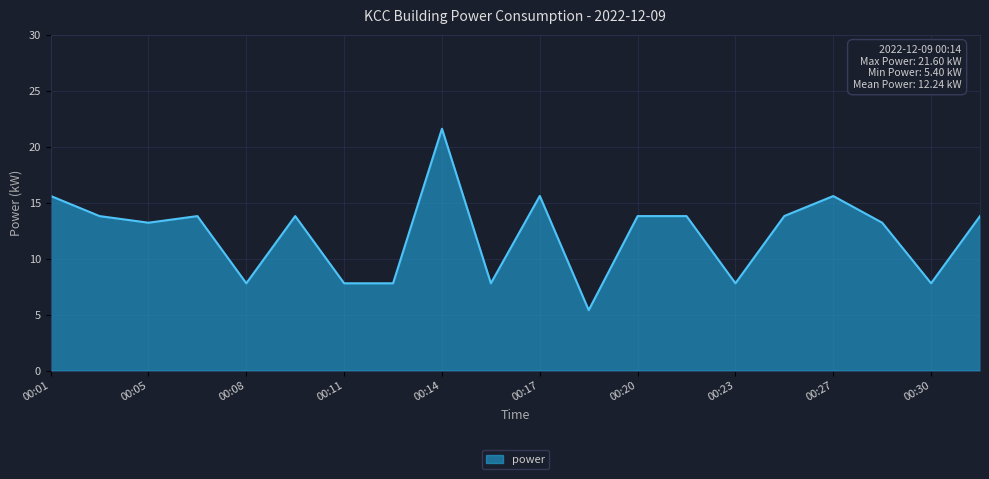

What is the smallest value displayed?

5.4